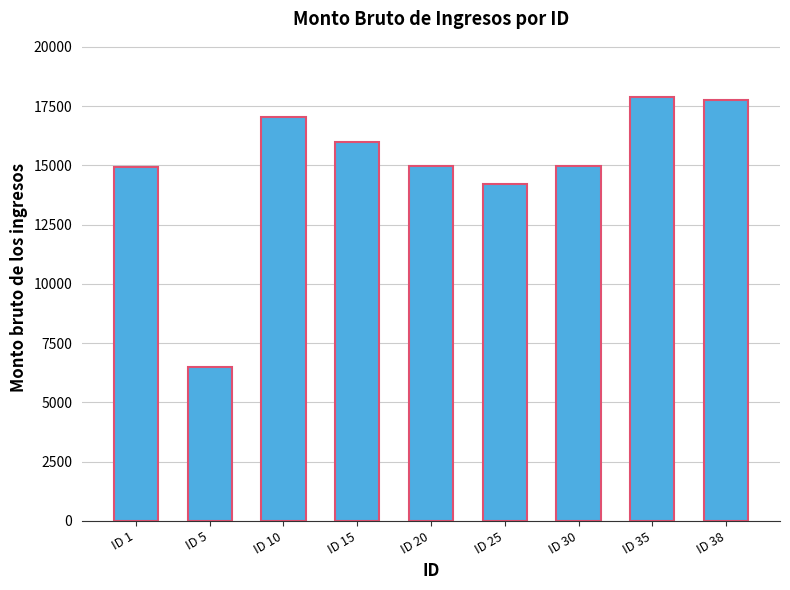

The value at ID 25 is 14228.1. True or false?

True